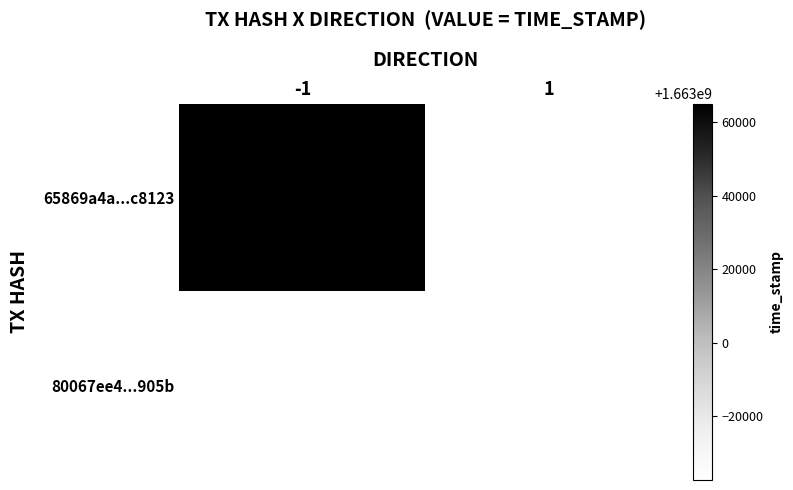

Is it true that 80067ee4...905b equals 2229329677 at 1?

False